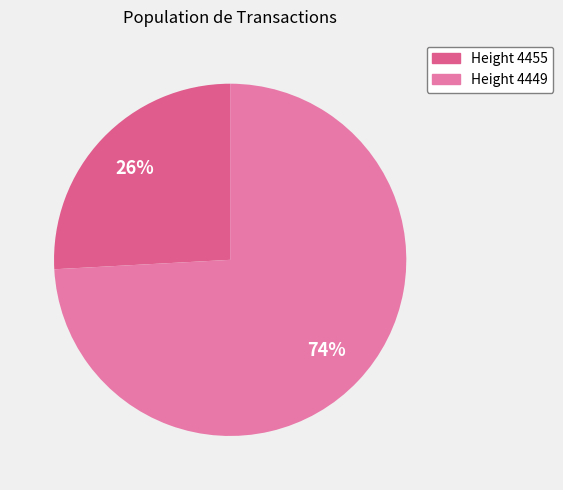

Does any single category account for the majority?

Yes